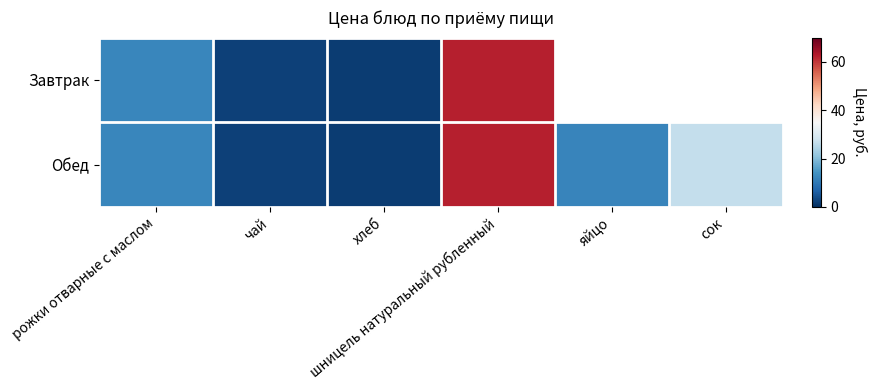

Count the number of data series in this chart.

2